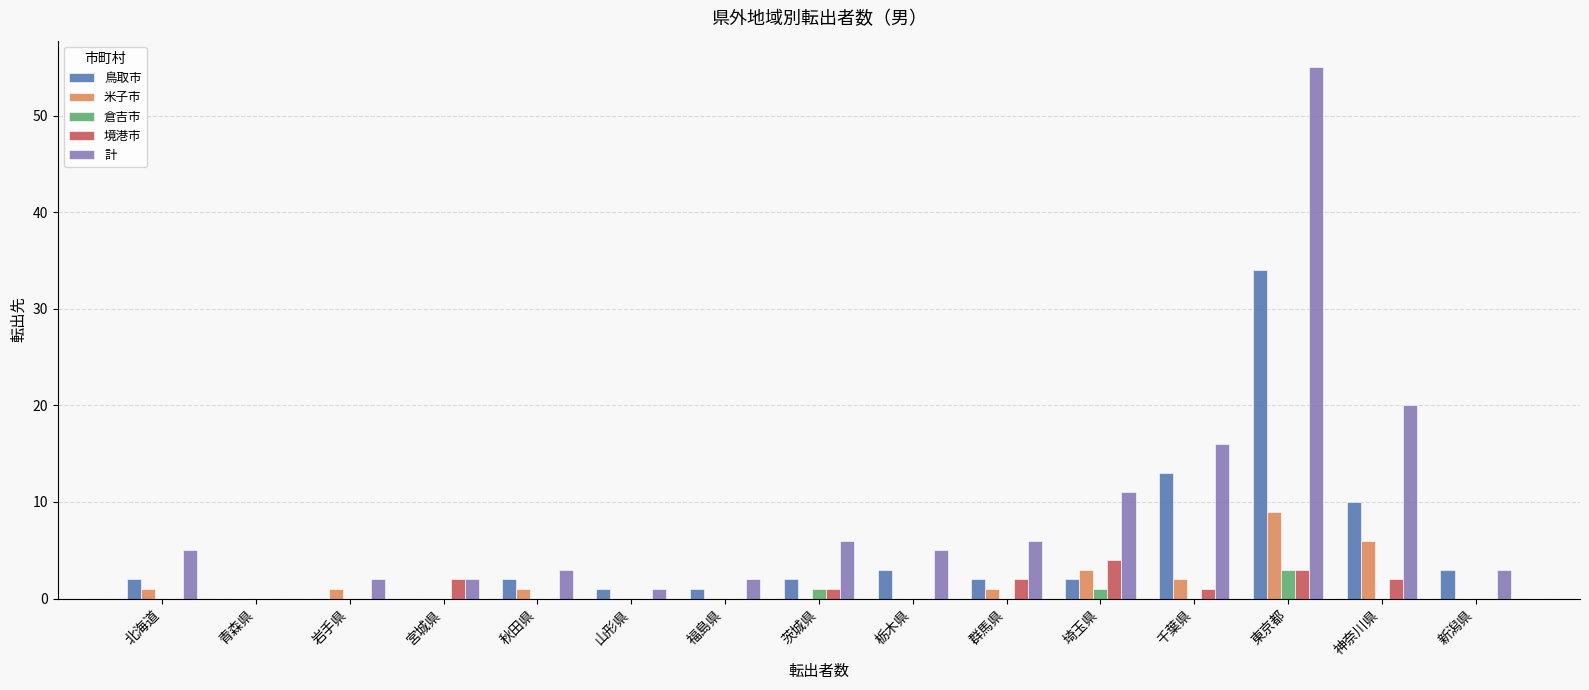

Which series has the largest total across all categories?

計